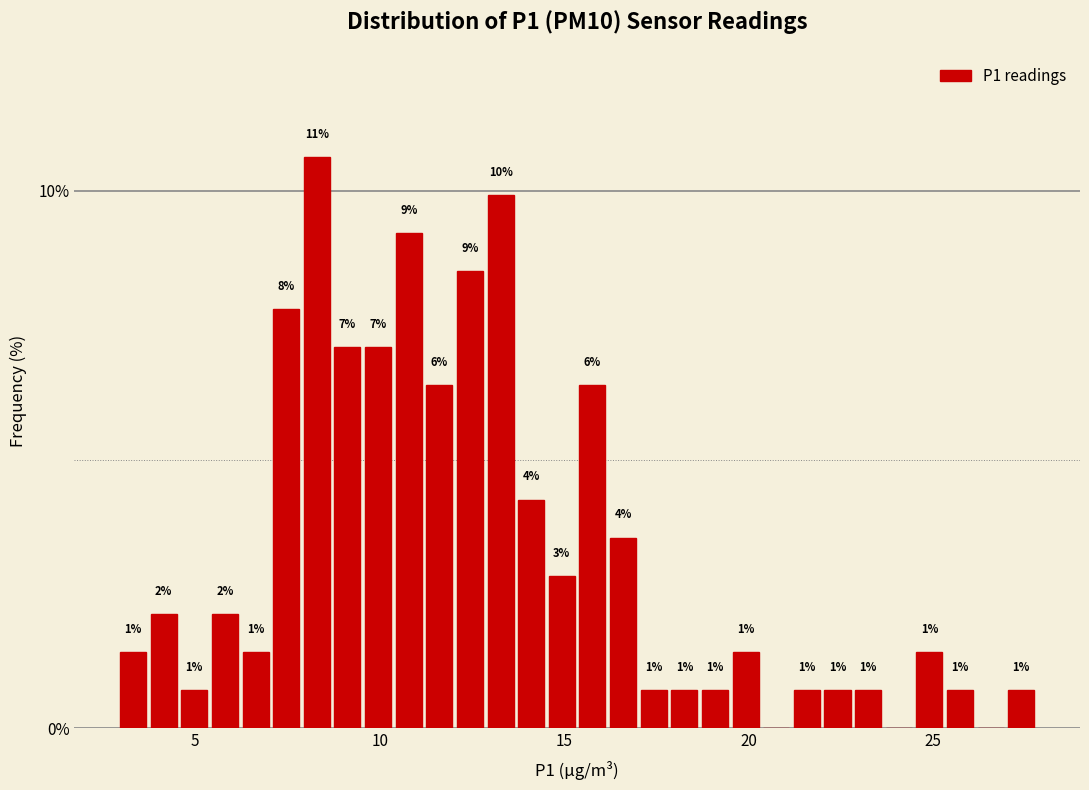

Read against the x-axis, roughly where is the centre of the tallest bar?

8.5